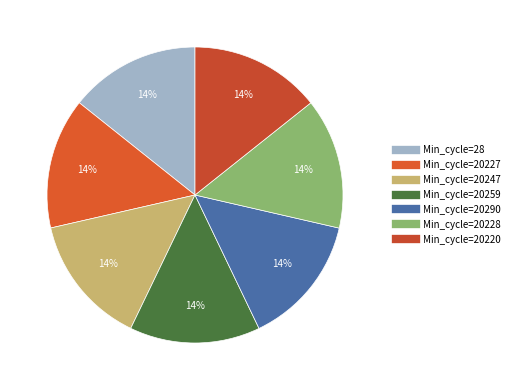

Rank the categories by value from lowest to highest.

20259, 20247, 20290, 28, 20227, 20228, 20220